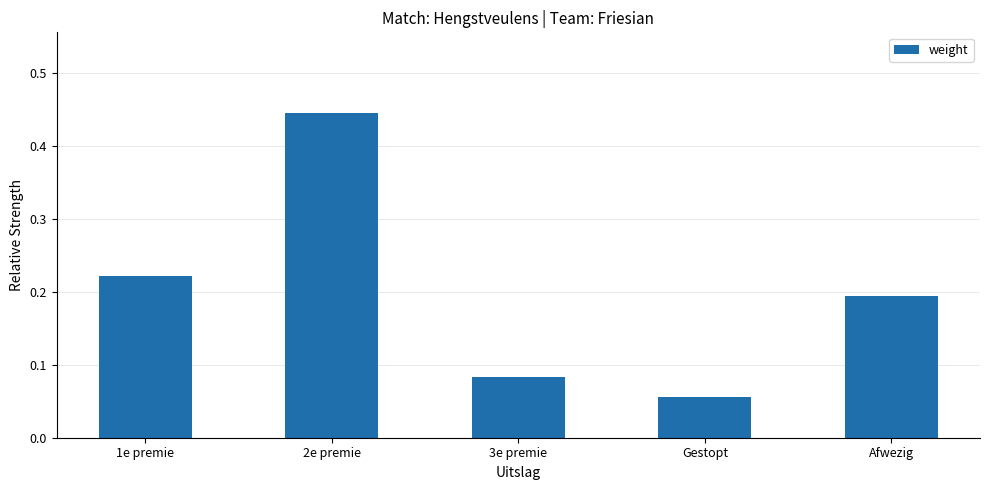

Rank the categories by value from highest to lowest.

2e premie, 1e premie, Afwezig, 3e premie, Gestopt